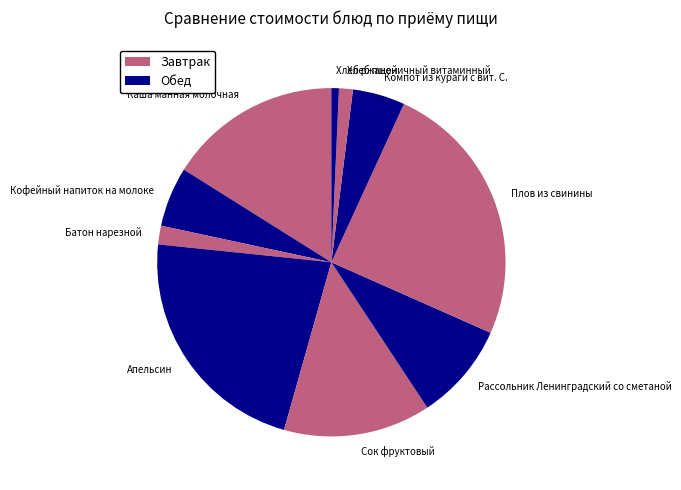

Which has a higher value, Батон нарезной or Апельсин?

Апельсин